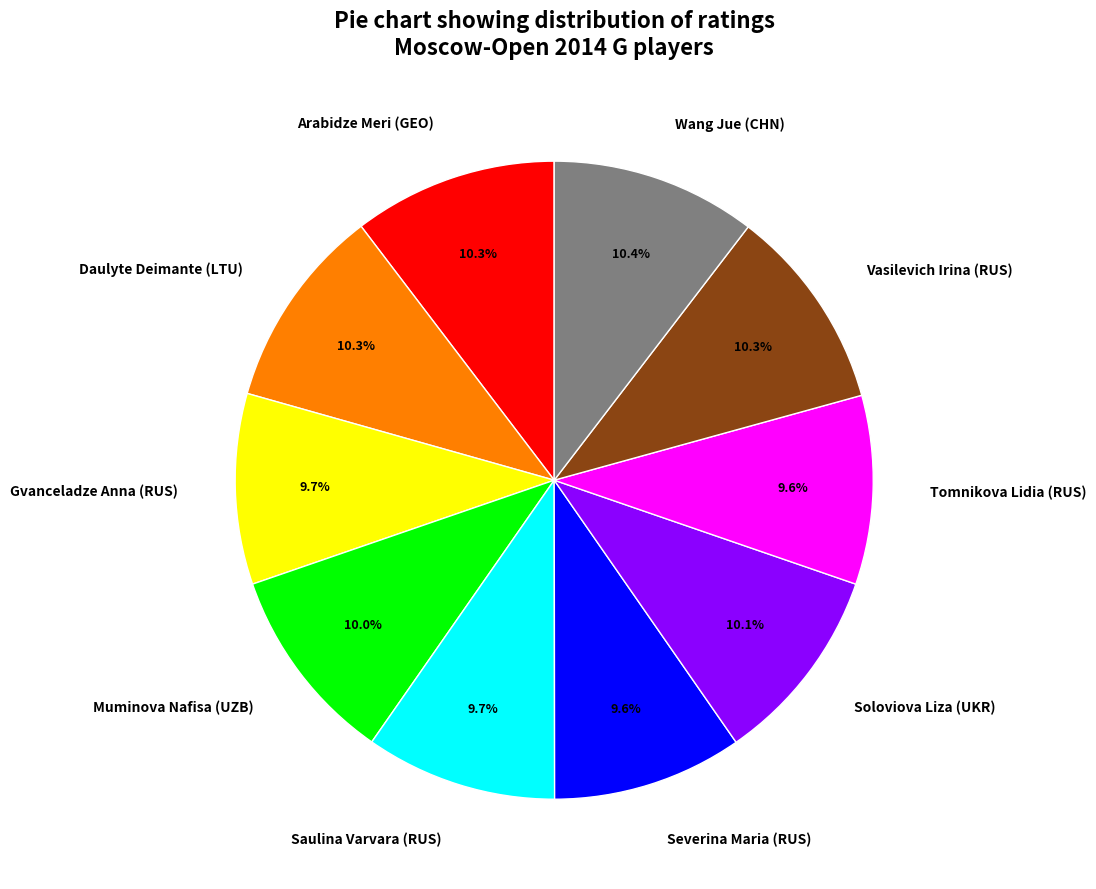

How many segments does this pie chart have?

10